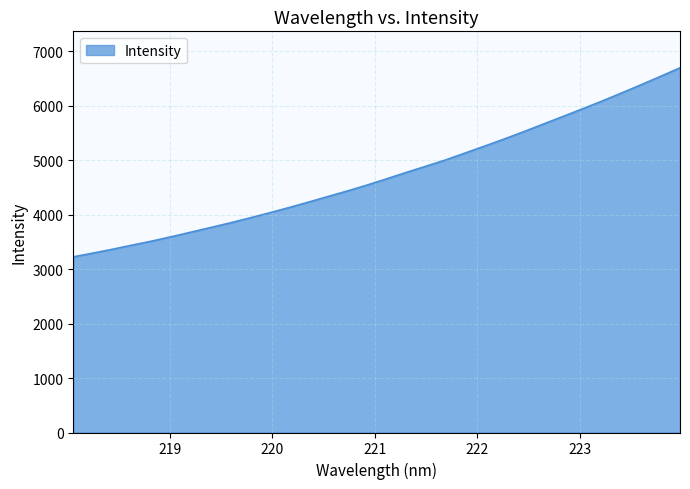

What is the greatest value displayed?

6695.9